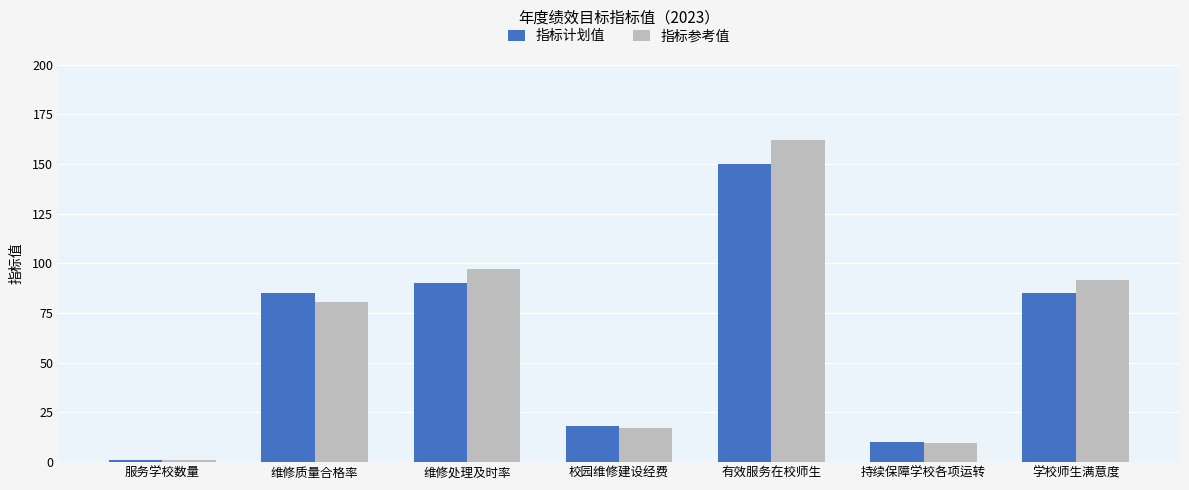

Read the 指标计划值 value at 有效服务在校师生.

150.0